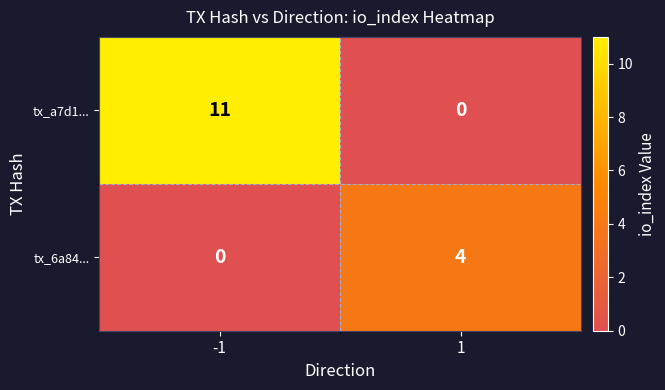

Which series changed the most between -1 and 1?

tx_a7d1...